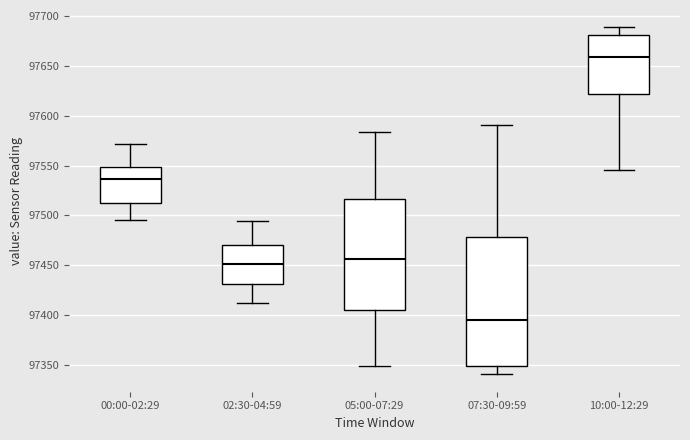

Which box is the tallest, from its lower edge to its upper edge?

07:30-09:59